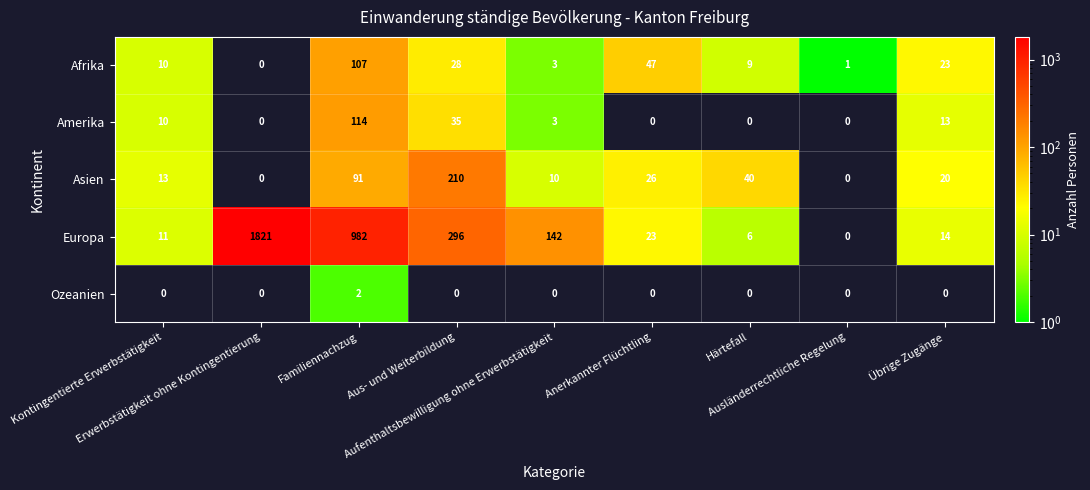

Which series has the largest total across all categories?

Europa